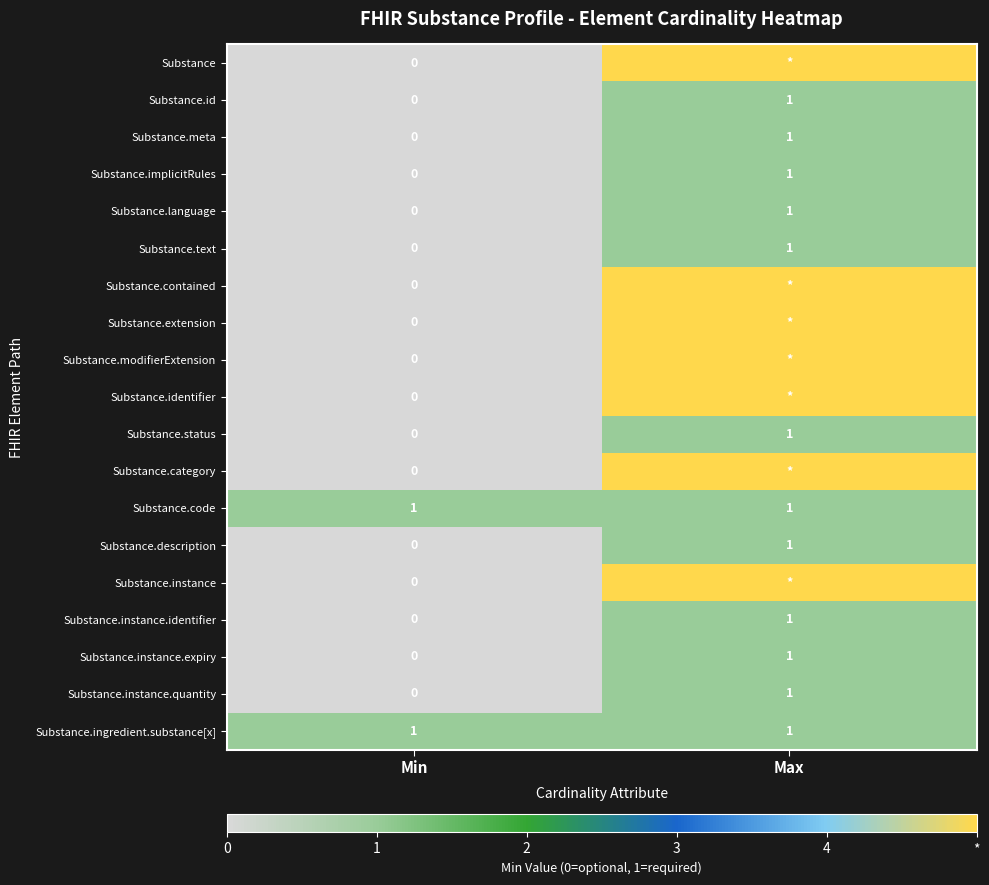

True or false: Substance.description has a value of -1 at Min.

False